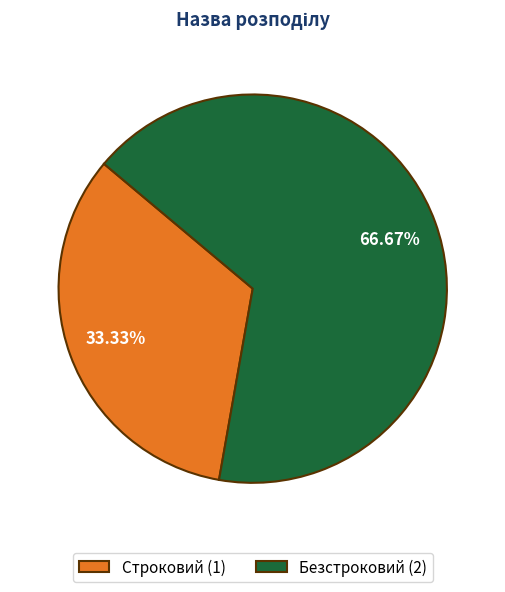

Combined, do Безстроковий and Строковий account for over 50%?

Yes